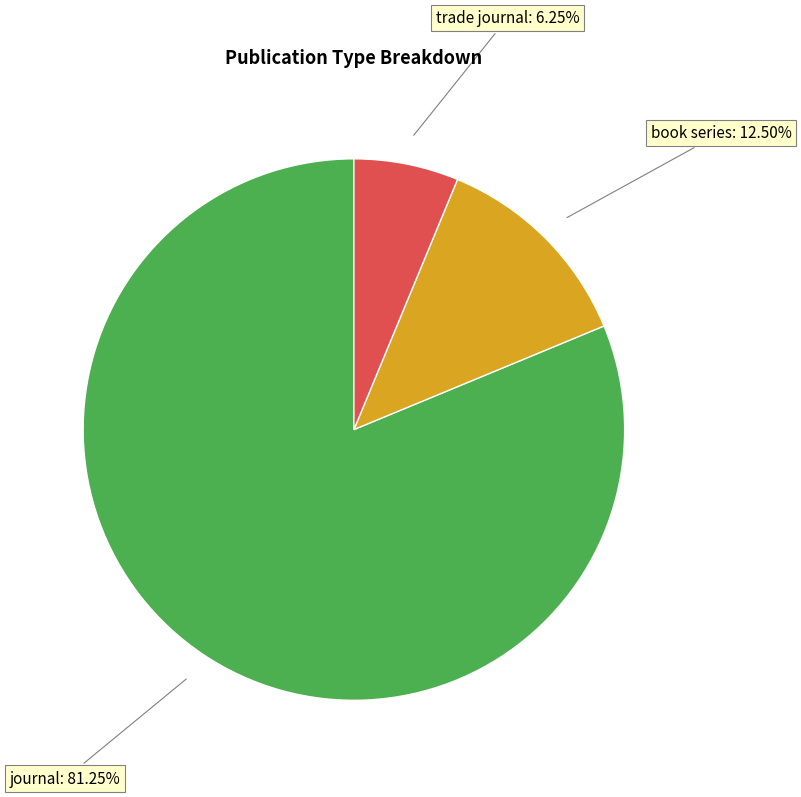

How many slices are in this pie chart?

3